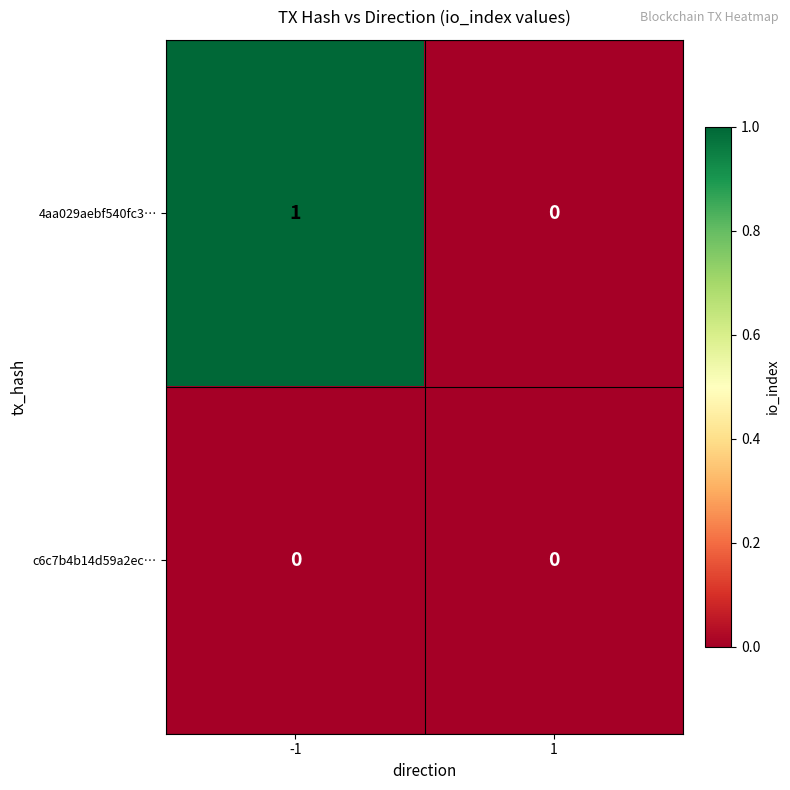

Which series has the largest total across all categories?

4aa029aebf540fc3…